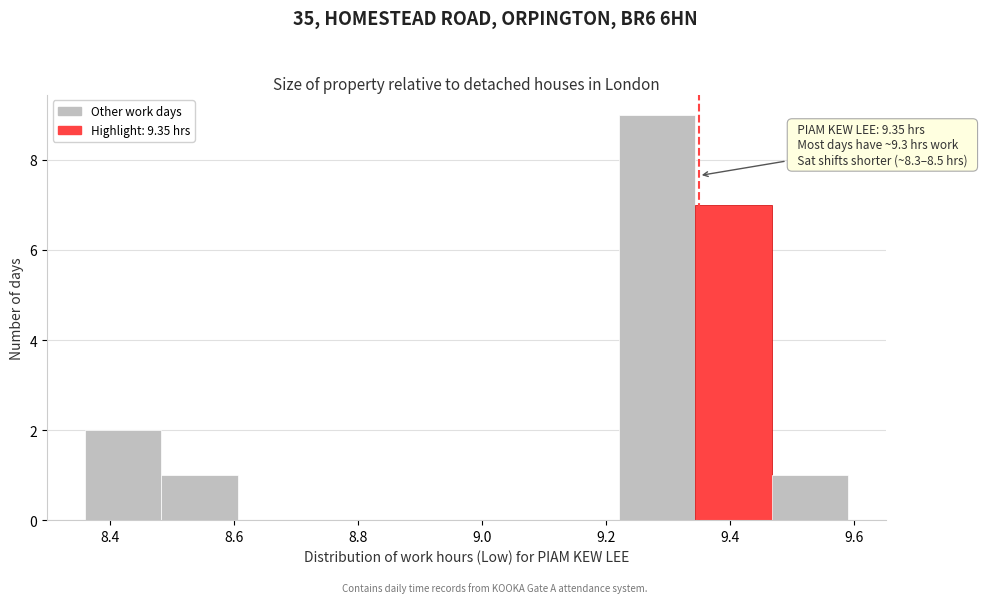

Over which range of the x-axis is the bar tallest?

9.22 to 9.34